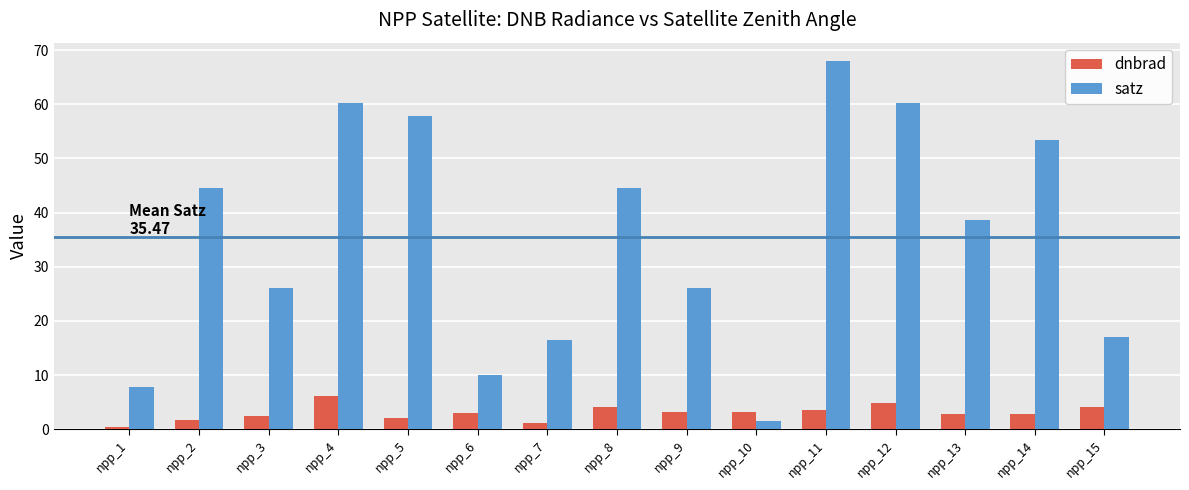

At which category does the chart reach its minimum across all series?

npp_1